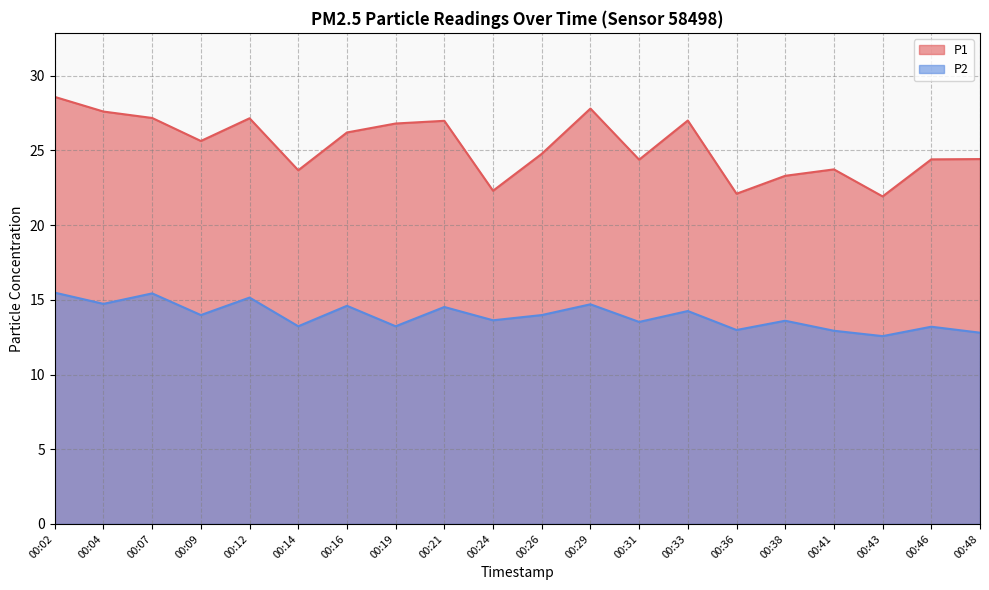

At how many categories does at least one series exceed 27?

5